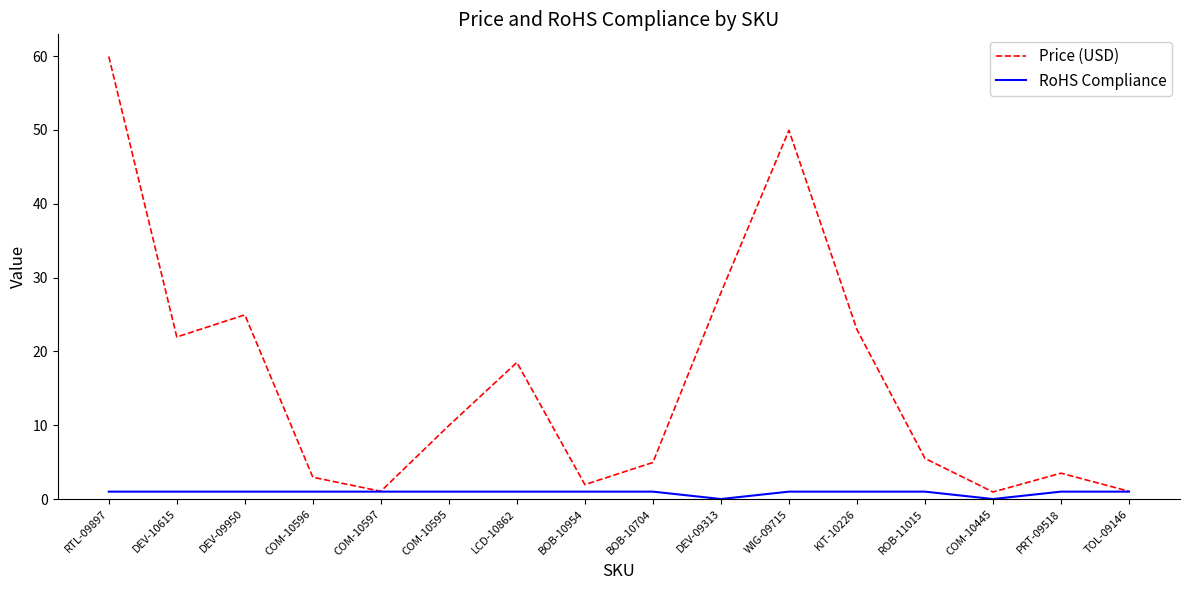

Where does the Price (USD) series first go above 9?

RTL-09897